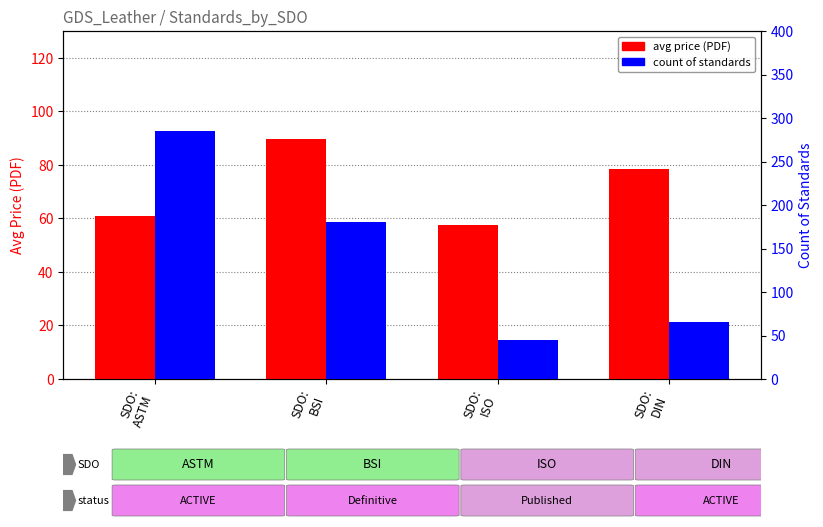

Reading left to right, what are all the values shown in this chart?

avg price (PDF): 61.0	89.5	57.7	78.4
count of standards: 285.0	180.0	45.0	65.0